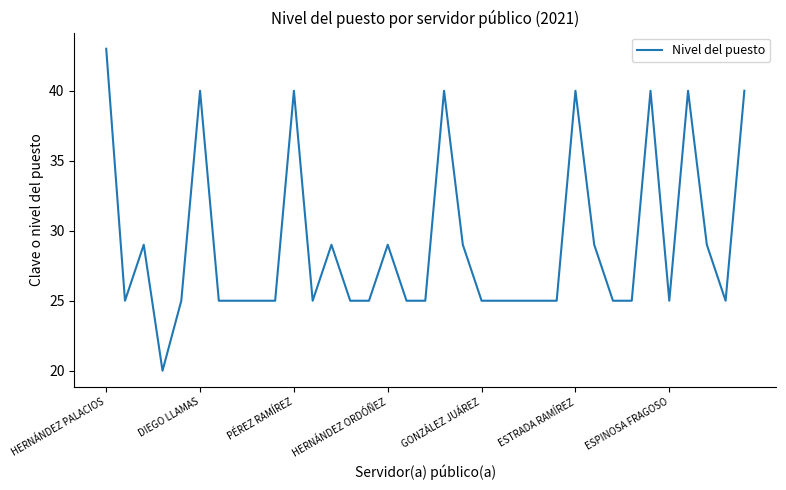

What is the greatest value displayed?

43